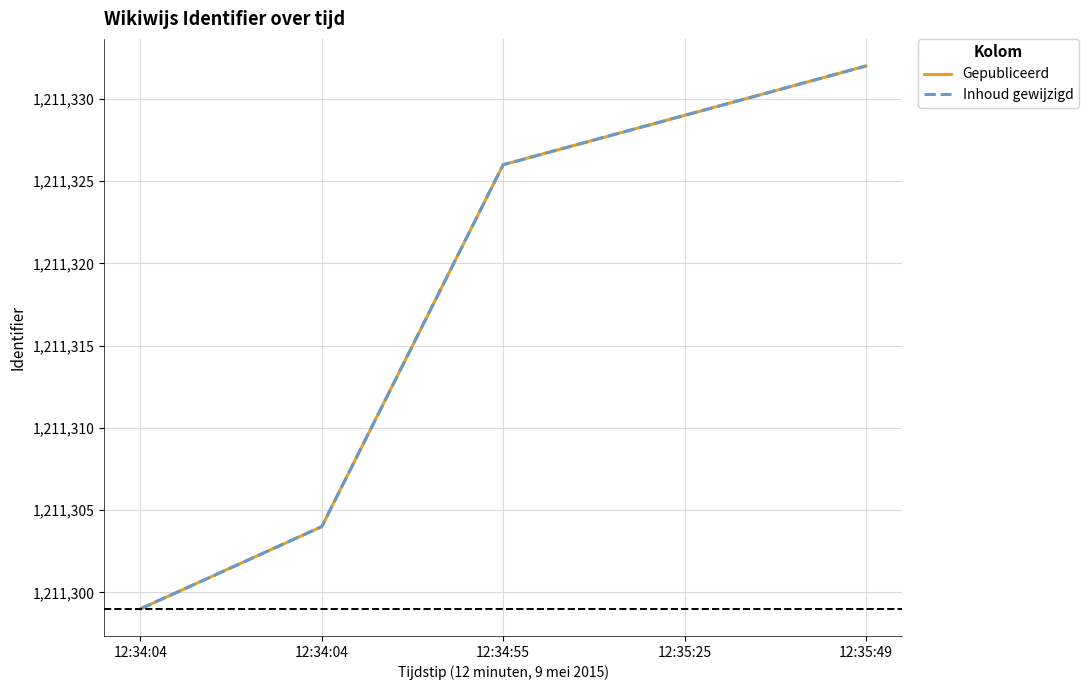

Does the chart display data point markers on the line(s)?

No